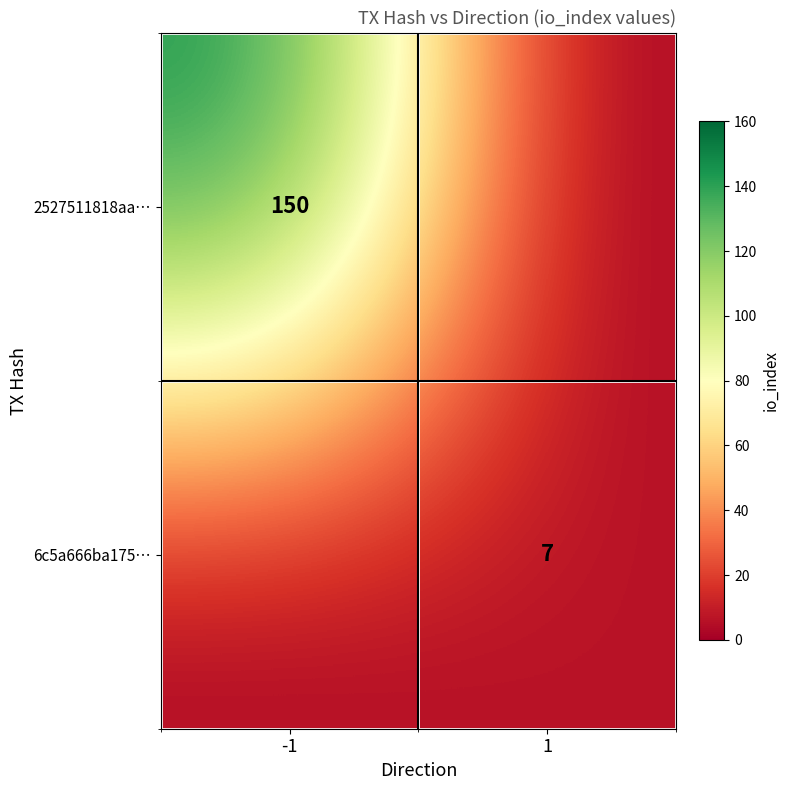

The value of 2527511818aa… at -1 is 48. True or false?

False